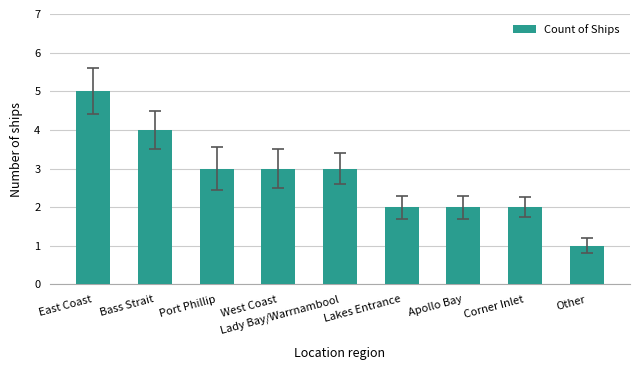

How many values are below 3?

4